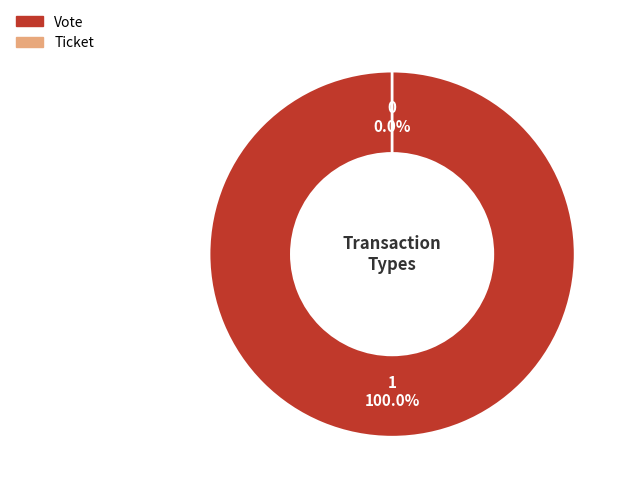

To the nearest percent, what portion does Vote represent?

100%